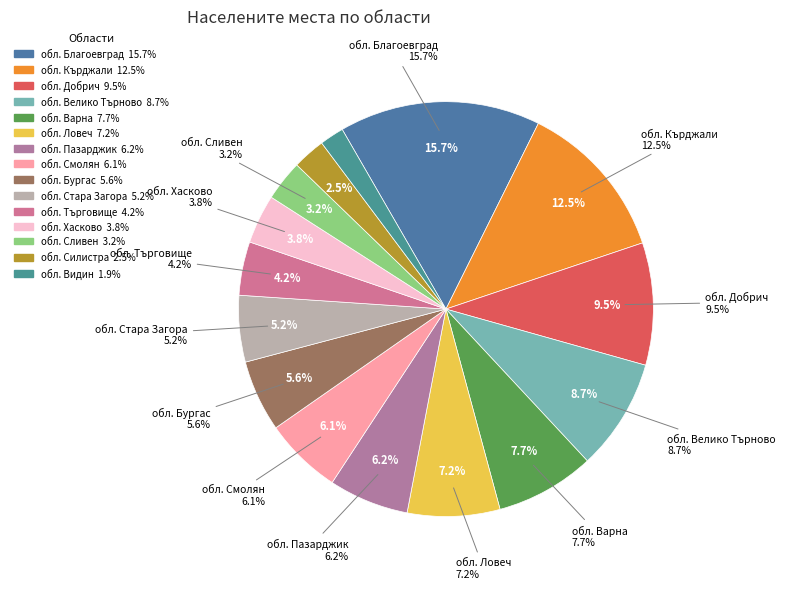

Is there a majority slice in this chart?

No